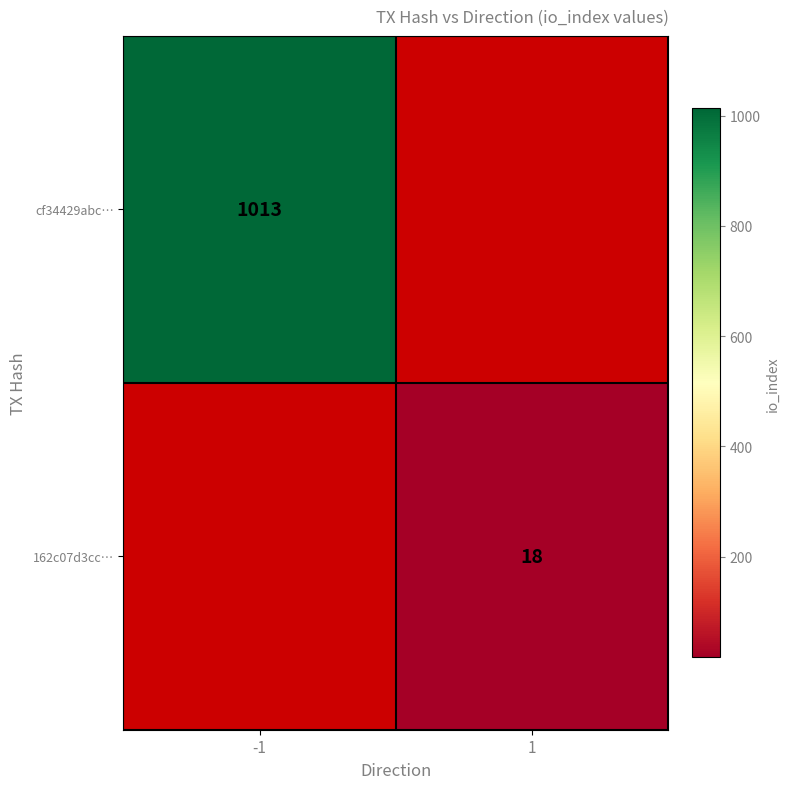

True or false: cf34429abc… has a value of 1013 at -1.

True